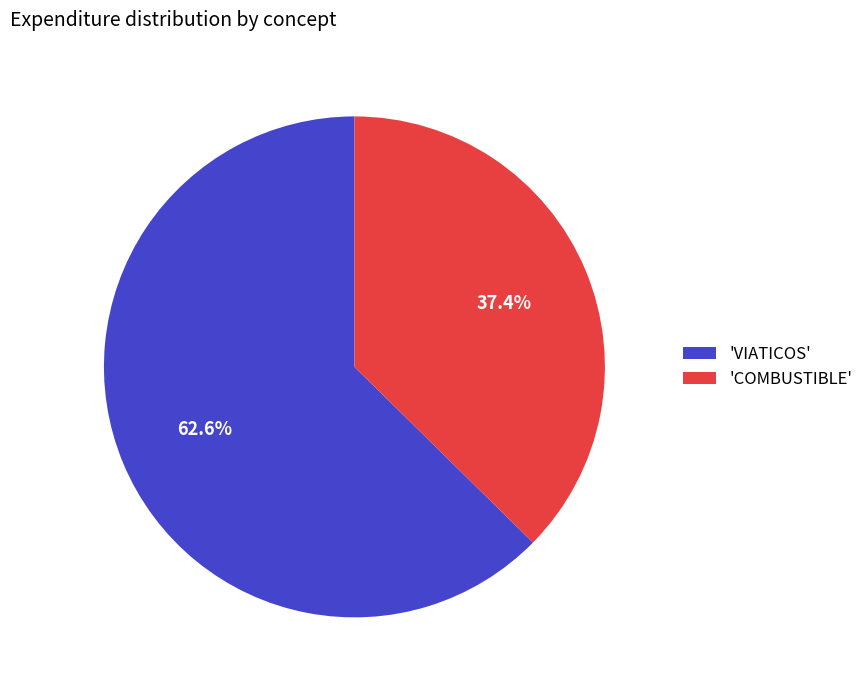

Does any single category account for the majority?

Yes